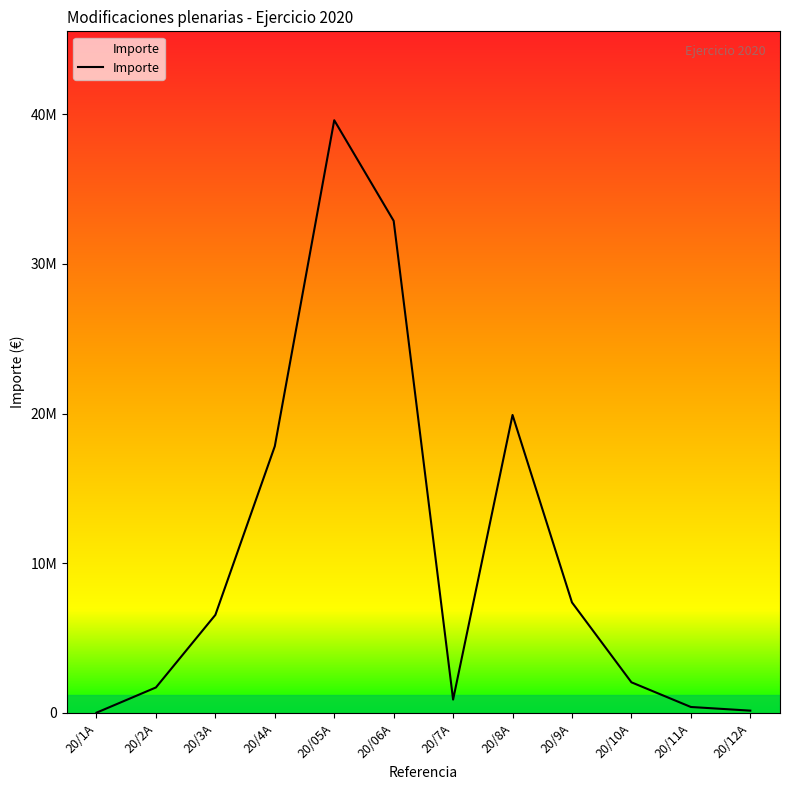

What is the smallest value displayed?

13900.0